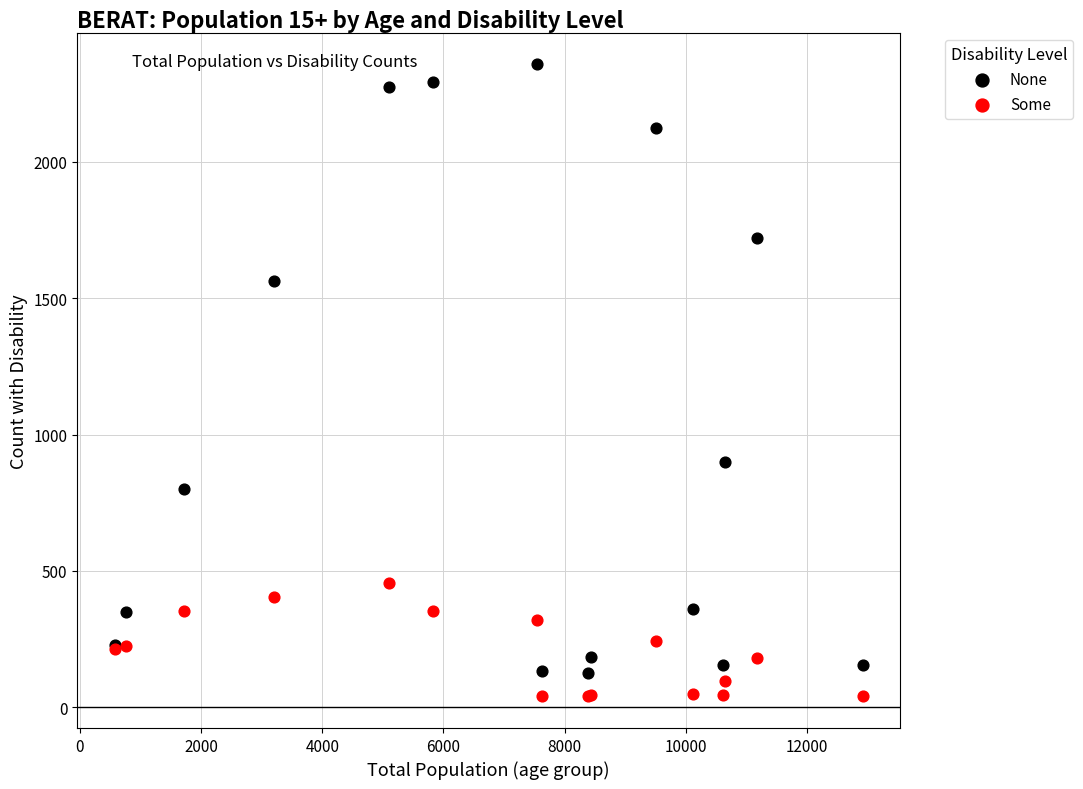

Which series reaches the minimum Y coordinate?

Some